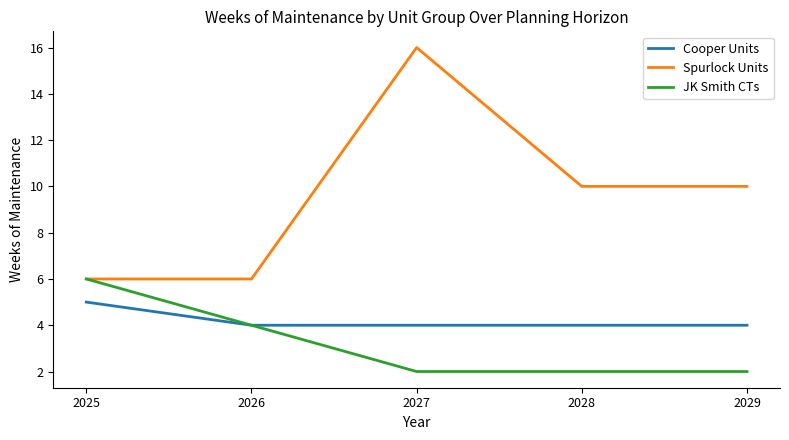

List the series in order of their peak value, lowest first.

Cooper Units, JK Smith CTs, Spurlock Units